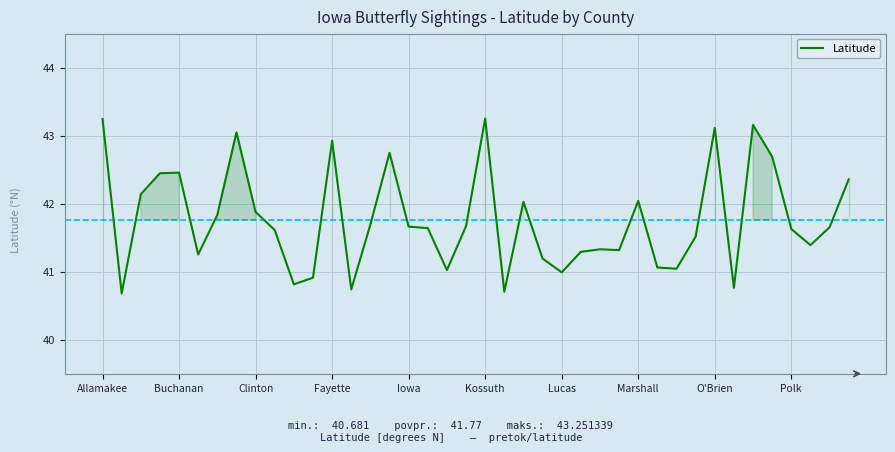

What is the maximum value shown in the chart?

43.3